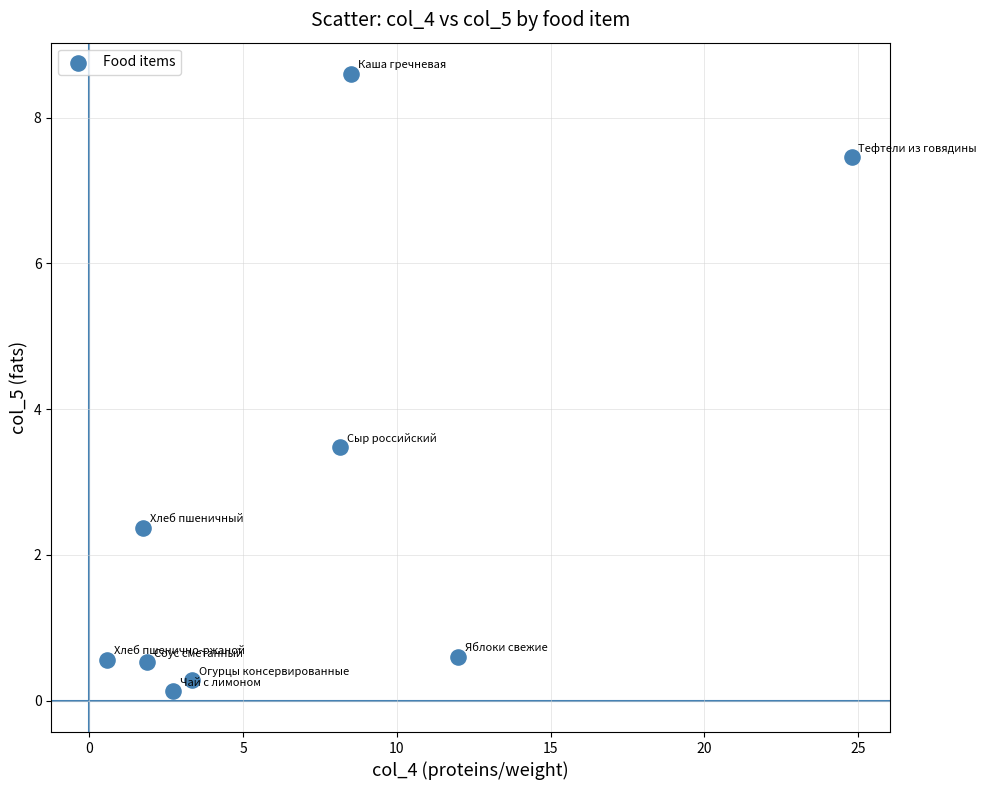

What Y value in the scatter plot is closest to 4?

3.5